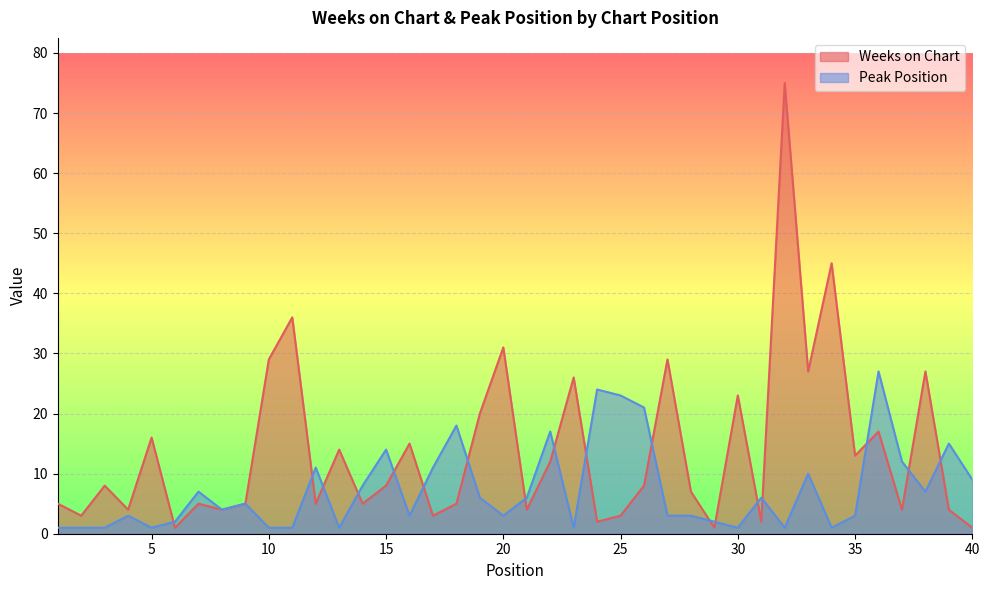

Rank the series by their maximum value, from highest to lowest.

Weeks on Chart, Peak Position